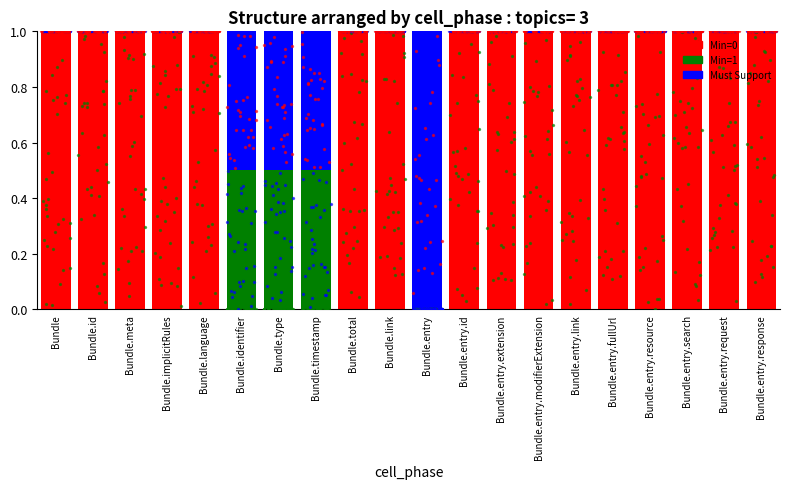

At which category is the sum across all series the highest?

Bundle